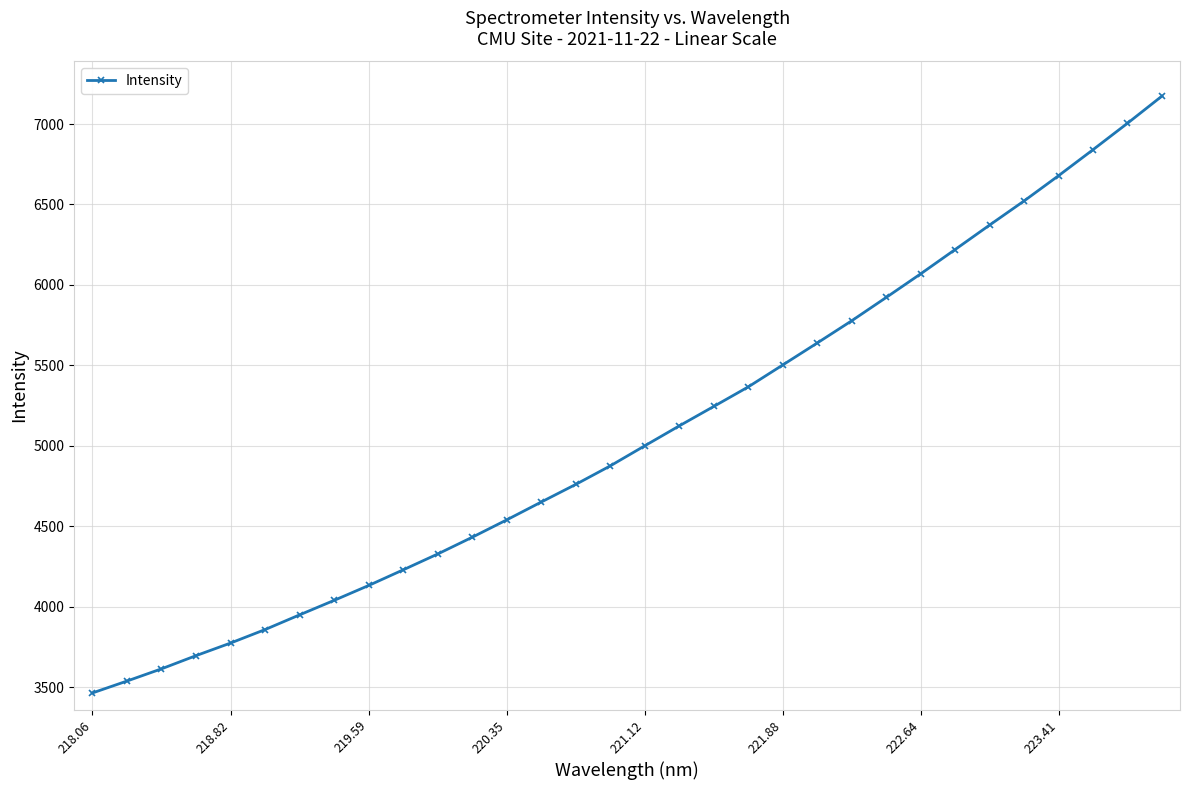

What is the greatest value displayed?

7173.5